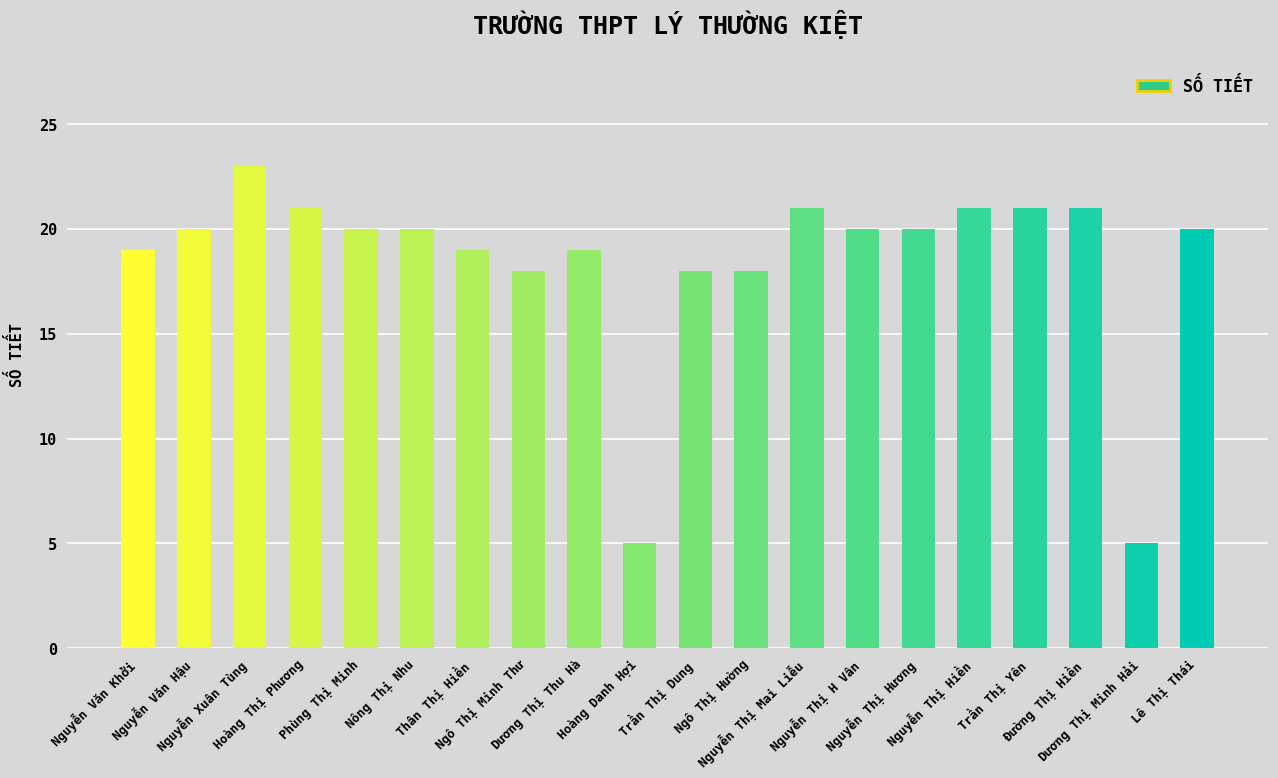

What is the maximum value shown in the chart?

23